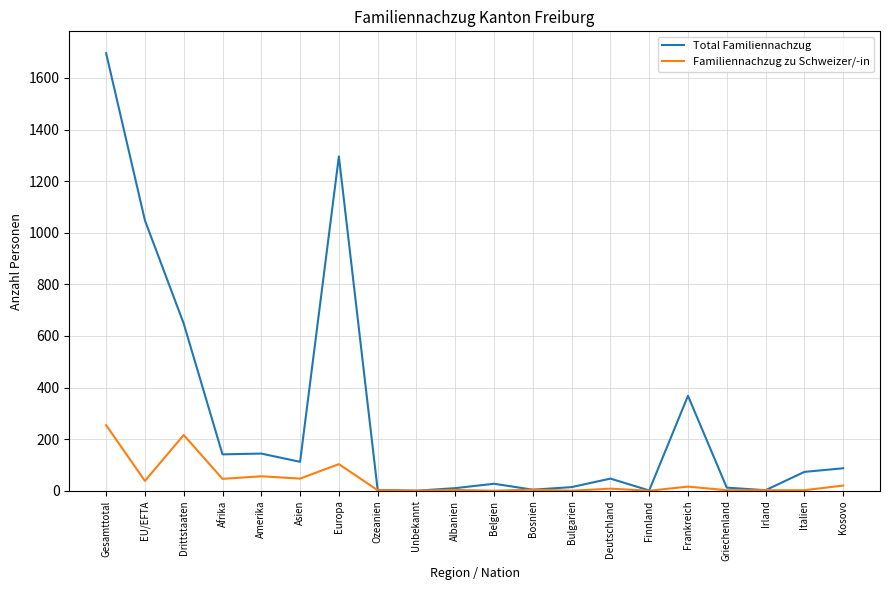

Which series has the largest total across all categories?

Total Familiennachzug